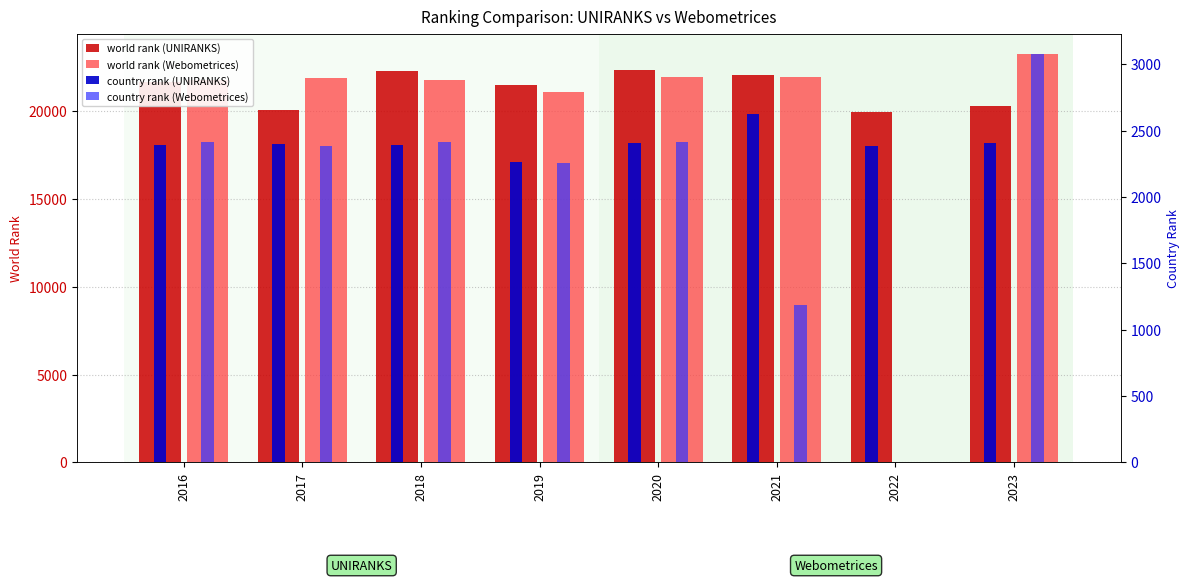

How many data points in country rank (UNIRANKS) are less than 2396?

4